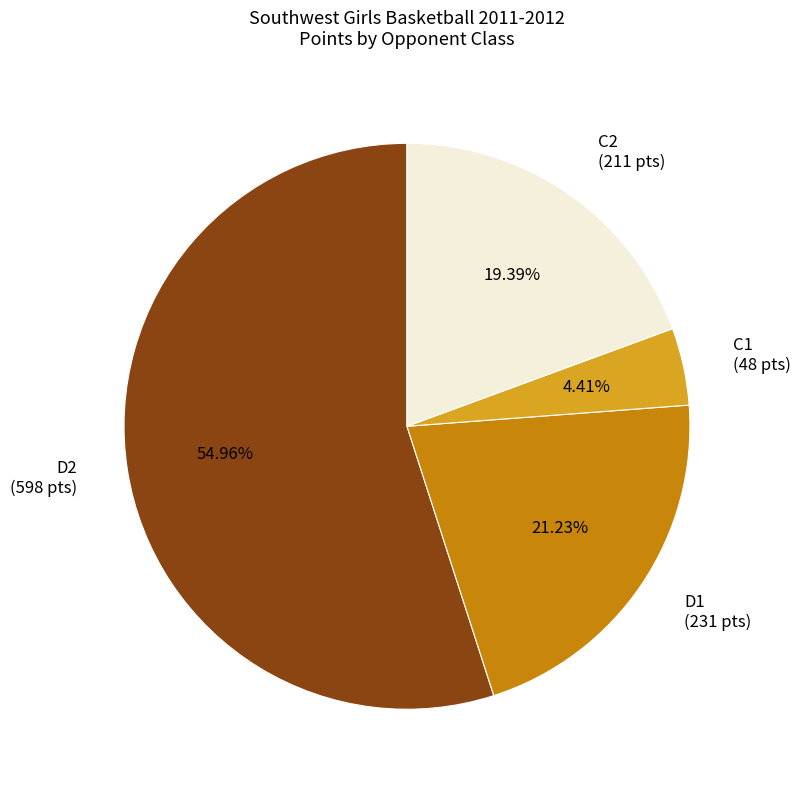

To the nearest percent, what is the difference between the largest and smallest slice percentages?

51%